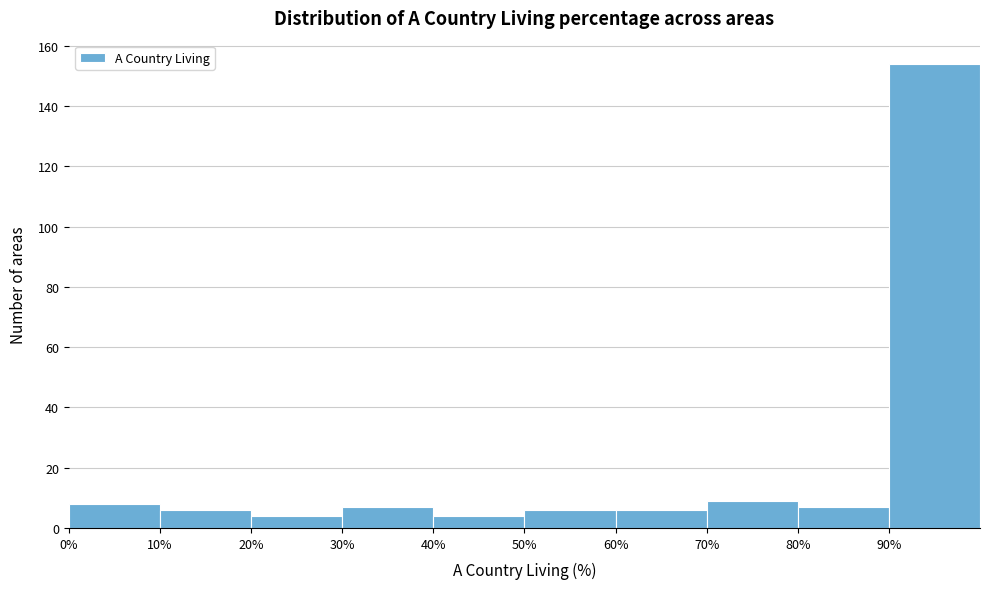

How tall is the bar that spans 80 to 90 on the x-axis? The values are not printed on the chart, so give them approximately, as read against the axis.

8